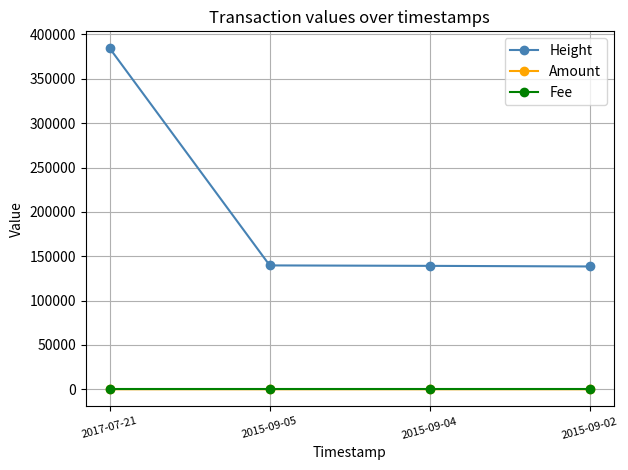

How many positive values does the Amount series have?

2